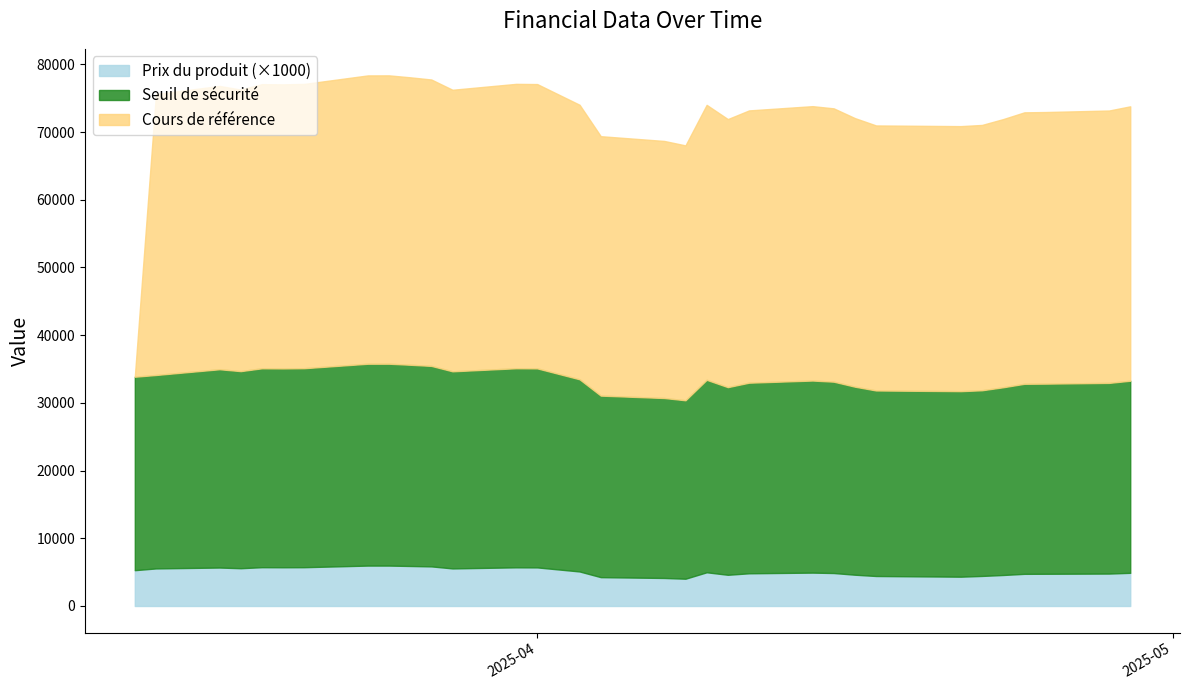

True or false: Cours de référence has more than 0 interior local peaks.

True